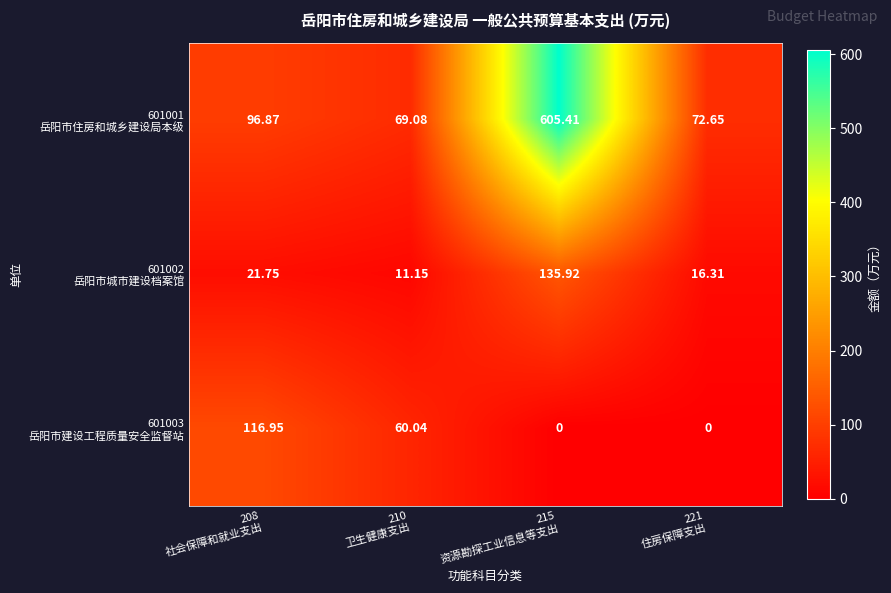

Count the number of categories in the chart.

4